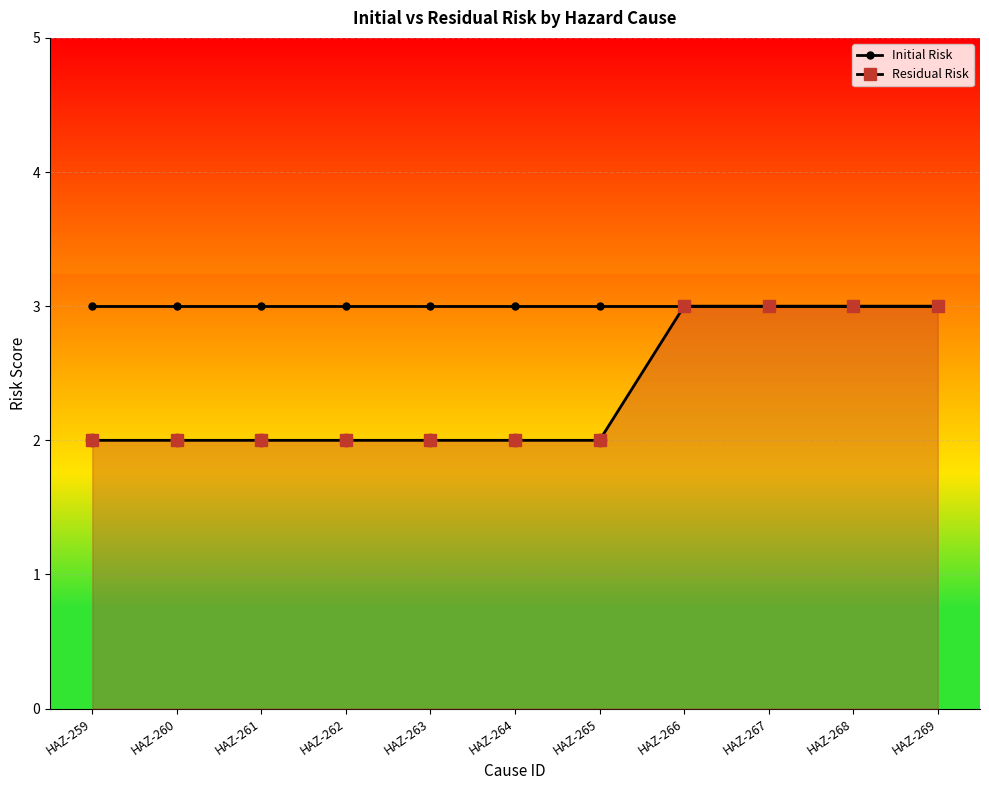

Which series contains the lowest Y value?

Residual Risk